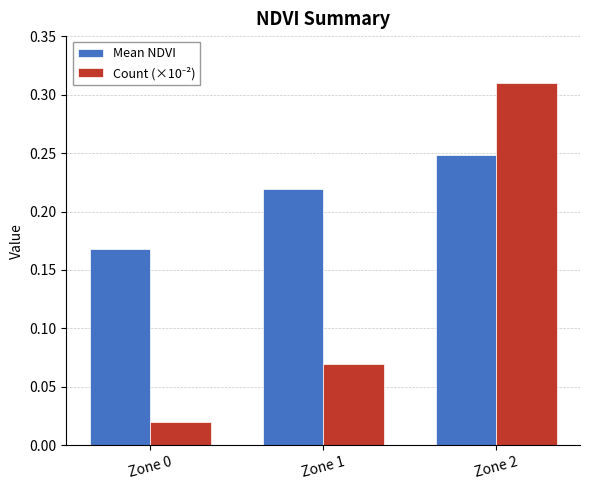

What is the sum of the Mean NDVI values at Zone 1 and Zone 2?

0.5